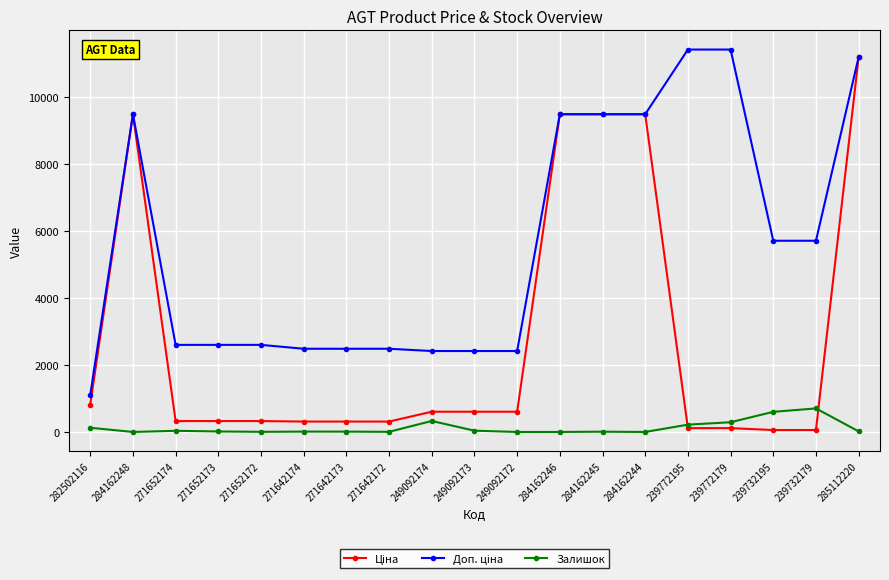

At which category is the sum across all series the highest?

285112220